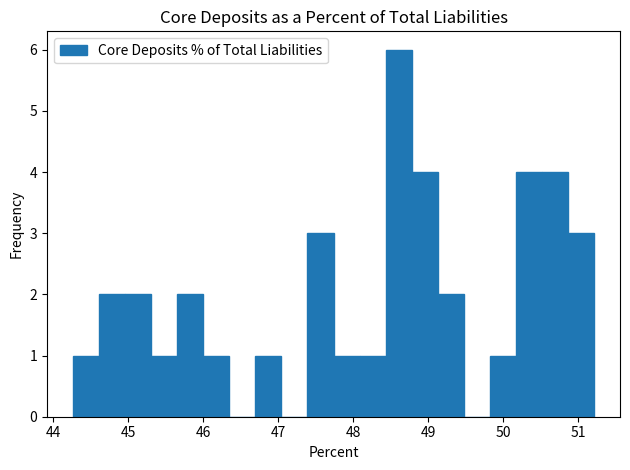

Read against the x-axis, roughly where is the centre of the tallest bar?

48.6